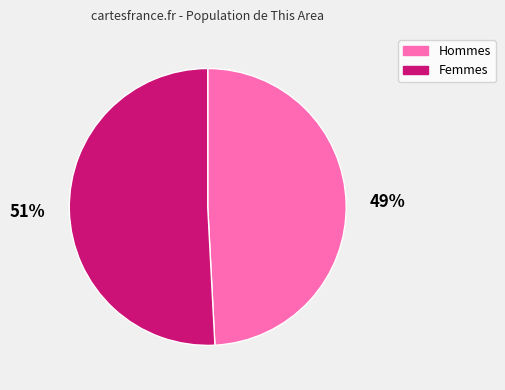

Which category accounts for the majority?

Femmes